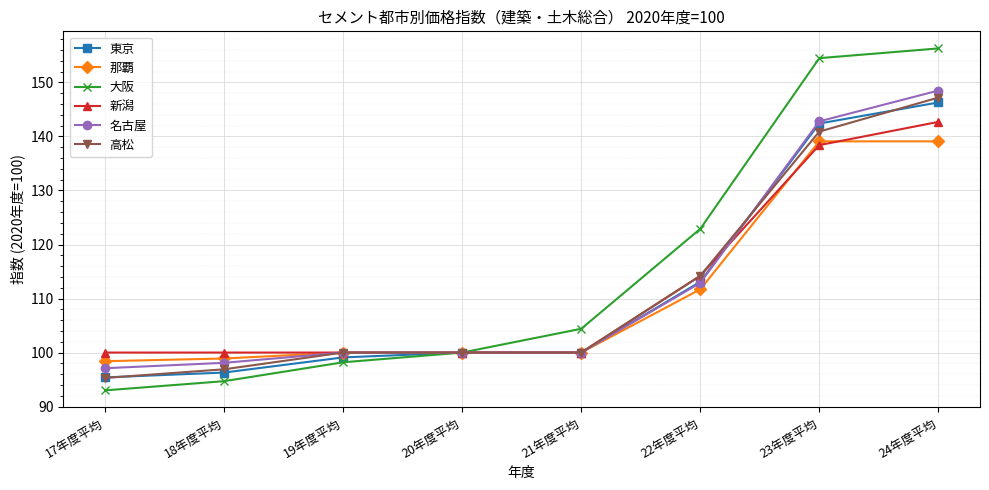

Which series has the largest total across all categories?

大阪